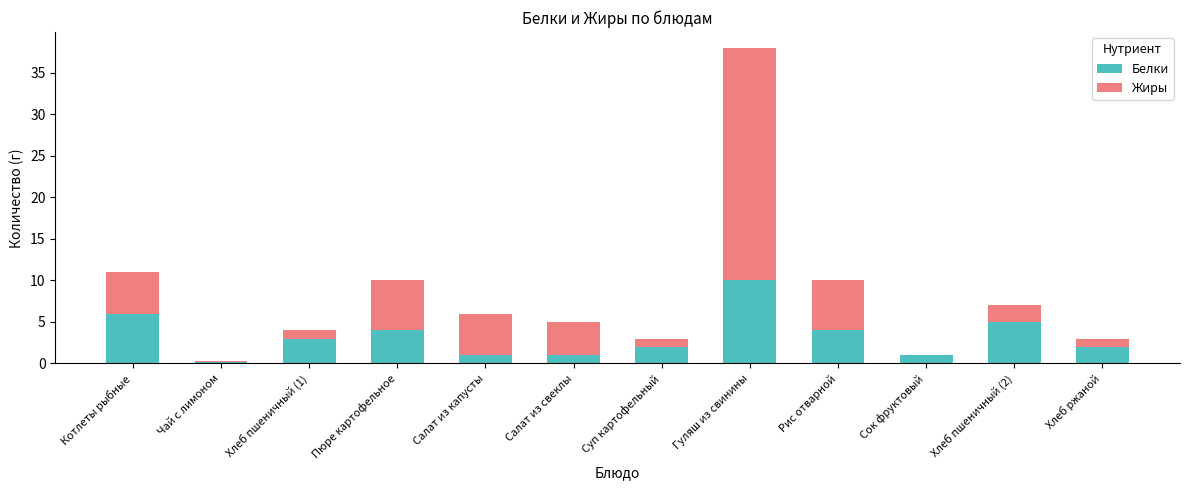

The Белки series shows 4.0 at Пюре картофельное. True or false?

True